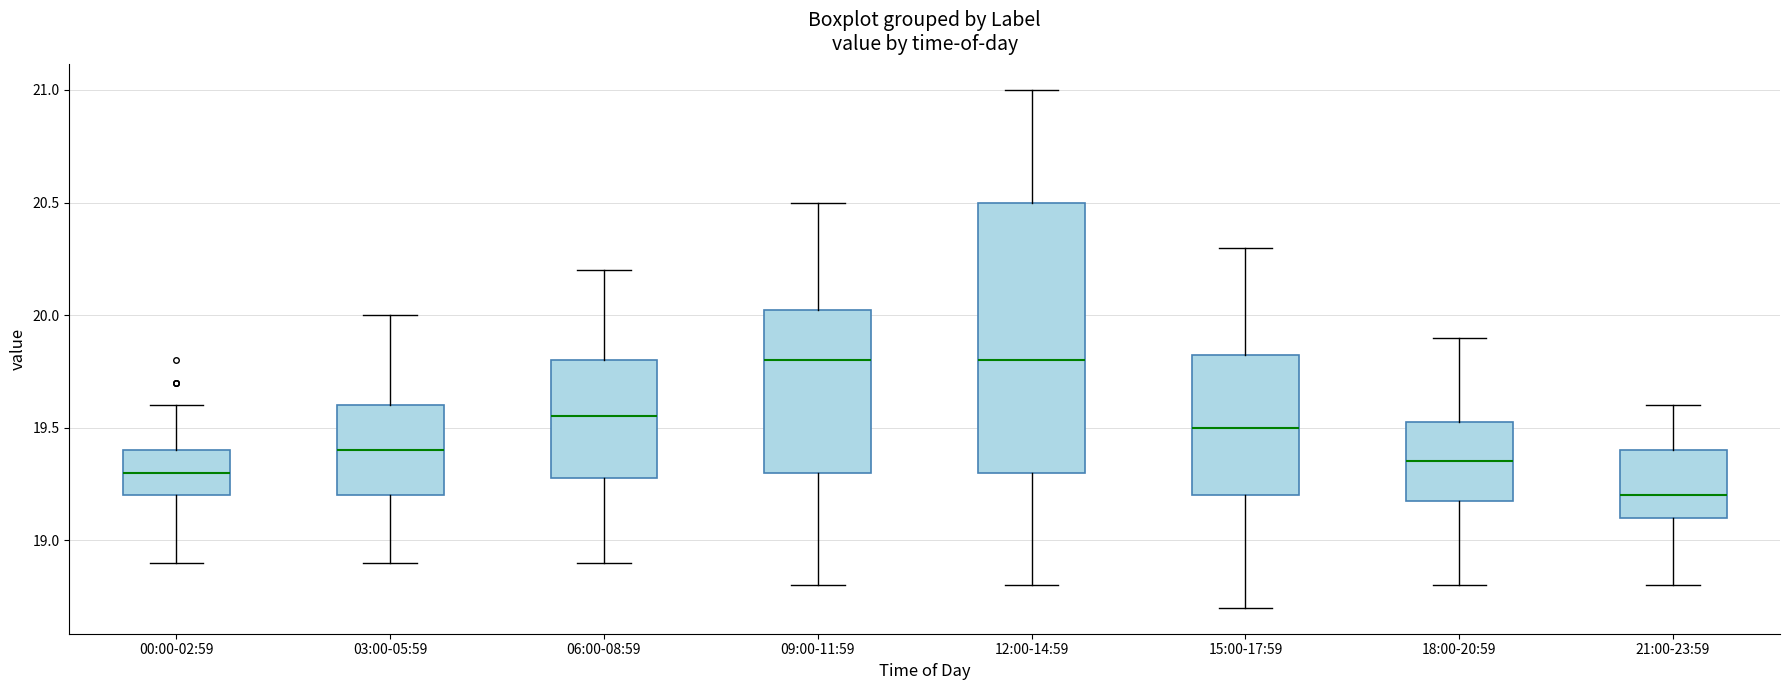

Reading left to right, read every box against the y-axis: the position of its median line, the range the box covers, and the ends of its whiskers. The values are not printed on the chart, so give them approximately, as read against the axis.

00:00-02:59: median 19.30, box 19.20 to 19.40, whiskers 18.90 to 19.60
03:00-05:59: median 19.40, box 19.20 to 19.60, whiskers 18.90 to 20.00
06:00-08:59: median 19.55, box 19.30 to 19.80, whiskers 18.90 to 20.20
09:00-11:59: median 19.80, box 19.30 to 20.05, whiskers 18.80 to 20.50
12:00-14:59: median 19.80, box 19.30 to 20.50, whiskers 18.80 to 21.00
15:00-17:59: median 19.50, box 19.20 to 19.85, whiskers 18.70 to 20.30
18:00-20:59: median 19.35, box 19.20 to 19.55, whiskers 18.80 to 19.90
21:00-23:59: median 19.20, box 19.10 to 19.40, whiskers 18.80 to 19.60